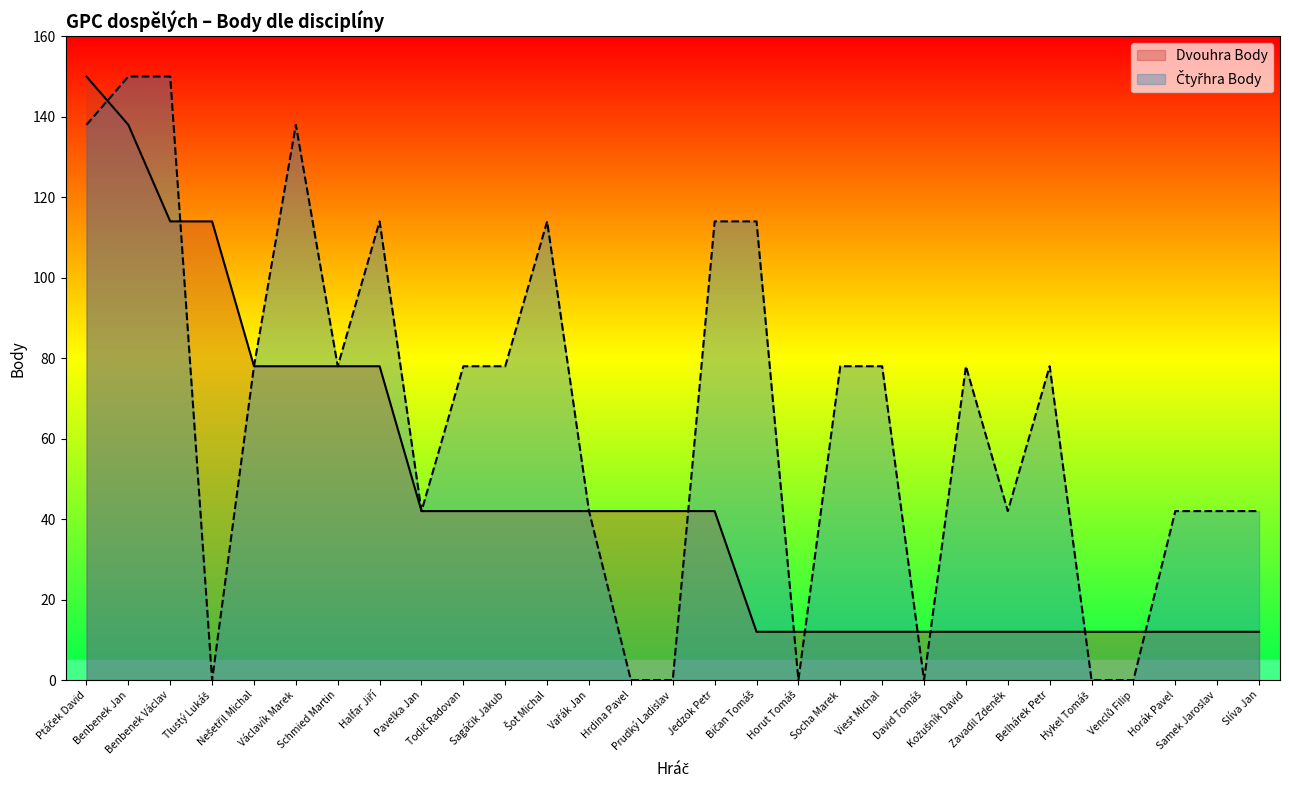

Where is the first local minimum for Čtyřhra Body?

Tlustý Lukáš